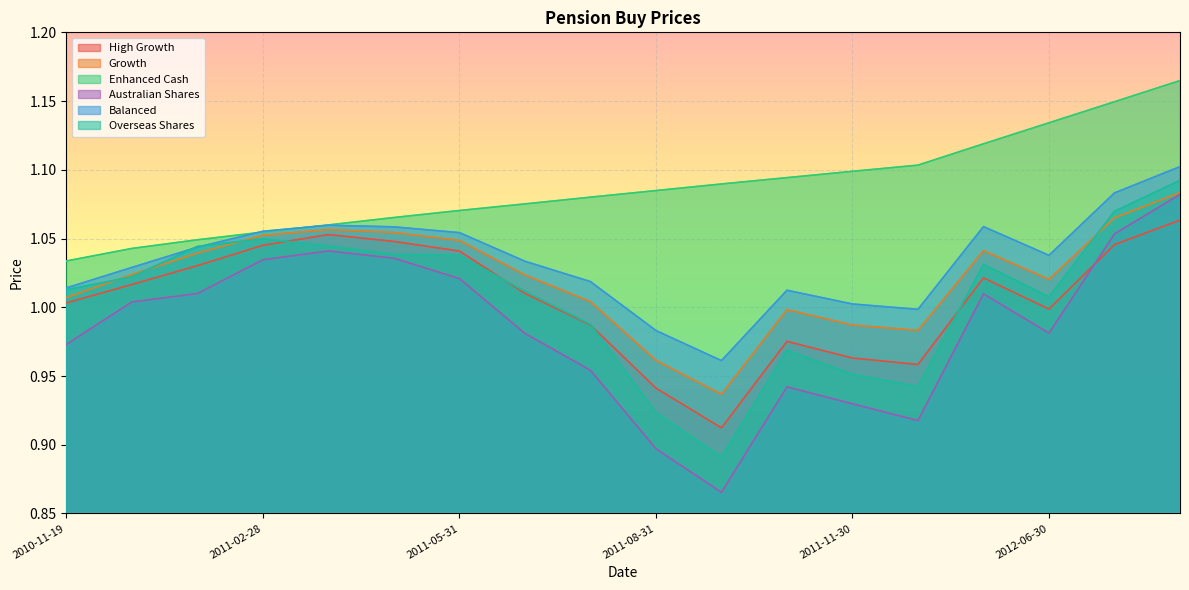

How many lines are shown in the chart?

6